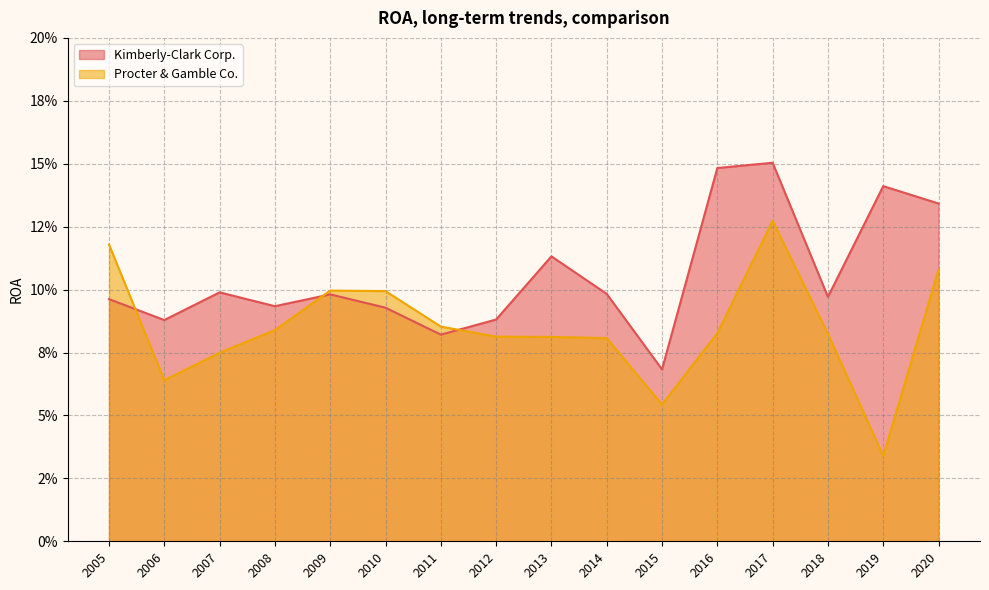

At which label does Kimberly-Clark Corp. reach its peak?

2017